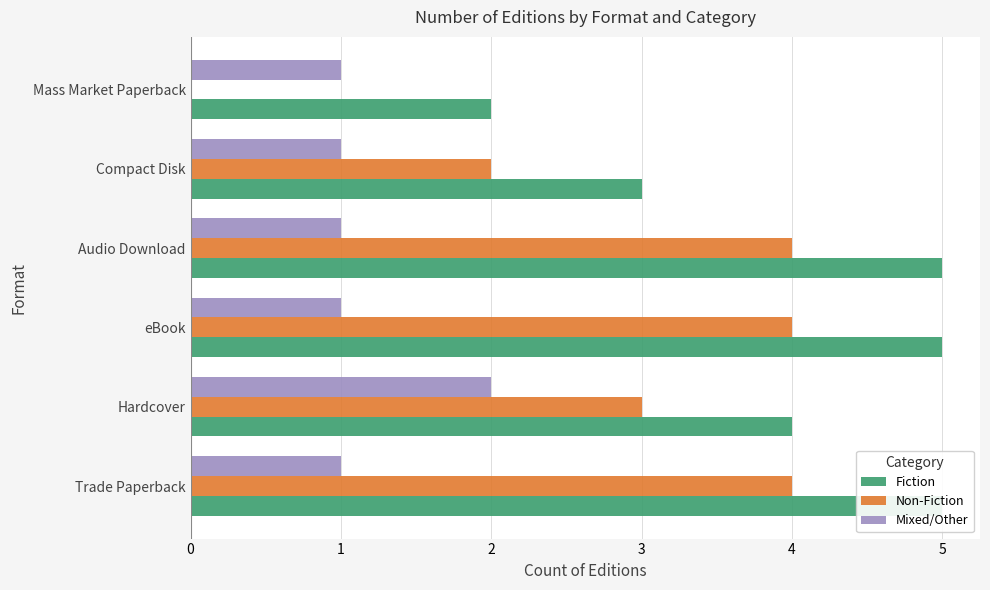

True or false: Mixed/Other has a value of 2 at Hardcover.

True